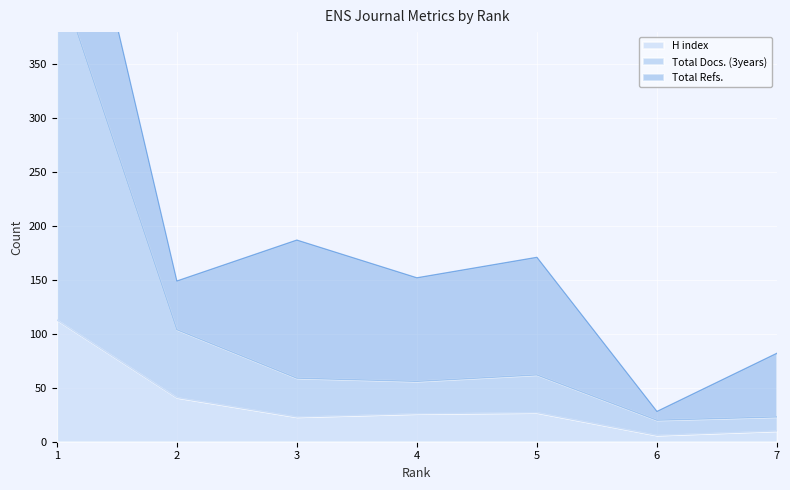

The value of H index at 3 is 23. True or false?

True